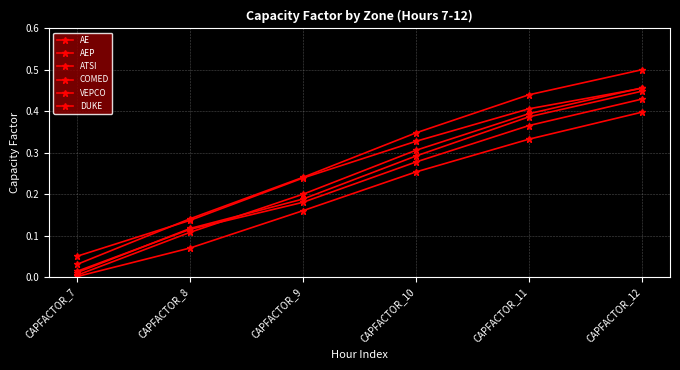

Which category has the highest value in the AEP series?

CAPFACTOR_12